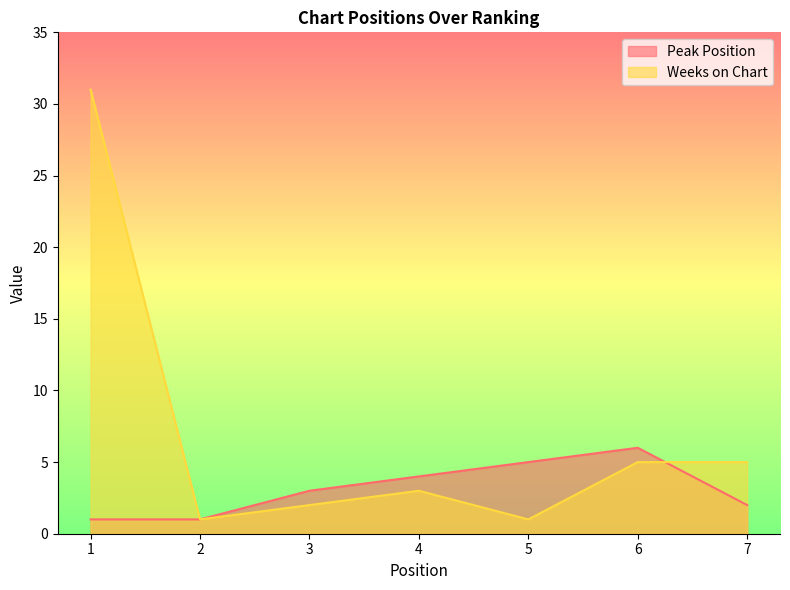

What is the value of the Peak Position point at the 7th from the left?

2